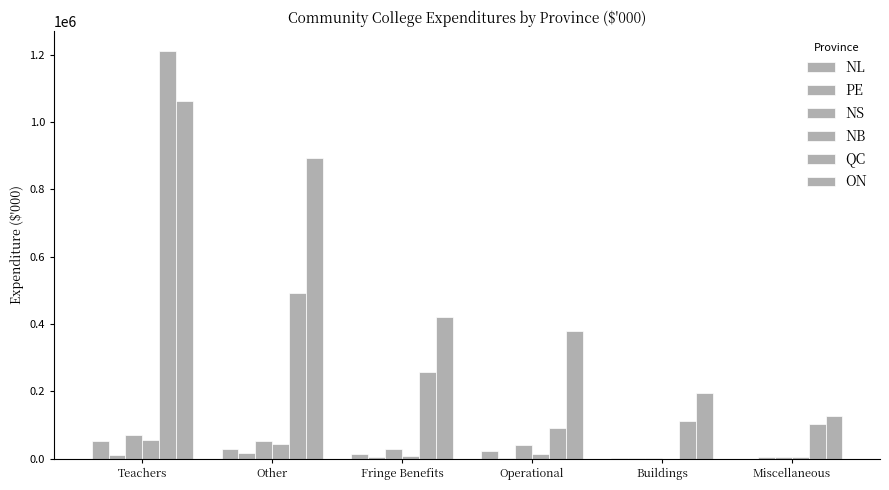

What position from the left is Miscellaneous?

6